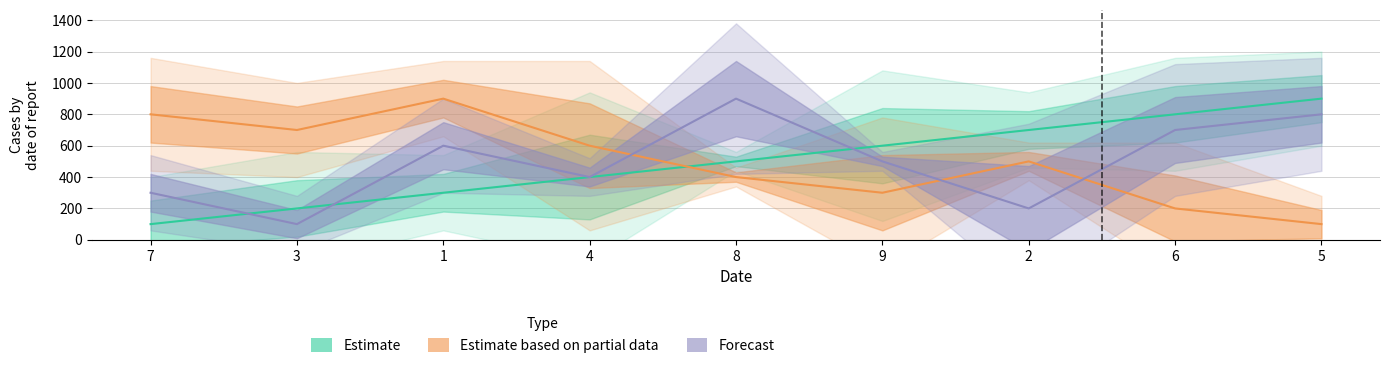

What is the label of the 4th point from the right?

9